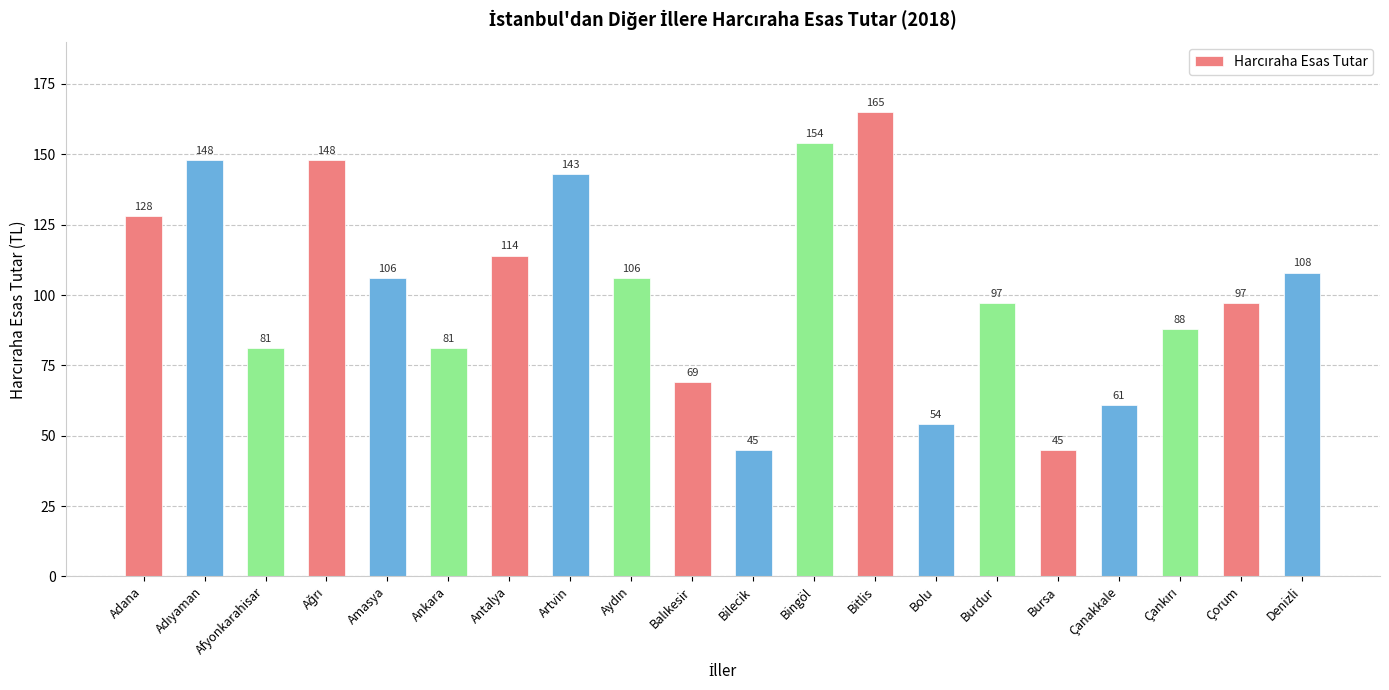

How many distinct data groups are displayed?

1